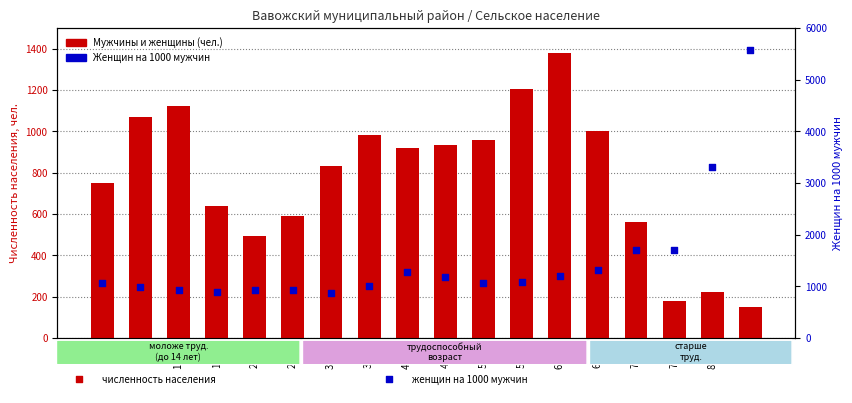

Is the value of Мужчины и женщины (чел.) at 30-34 greater than the value of Женщин на 1000 мужчин at 30-34?

No